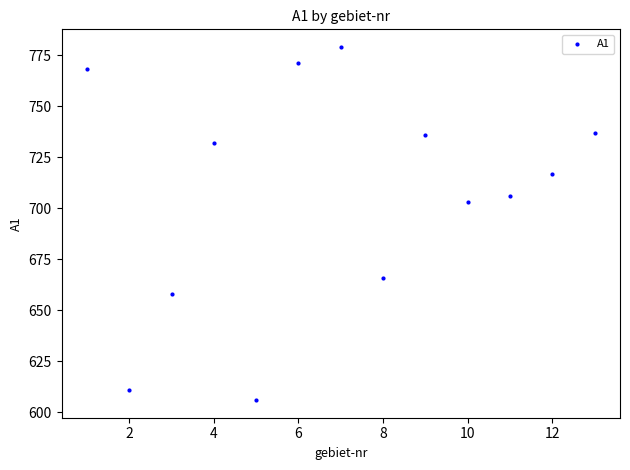

What is the range of Y values (max minus min)?

173